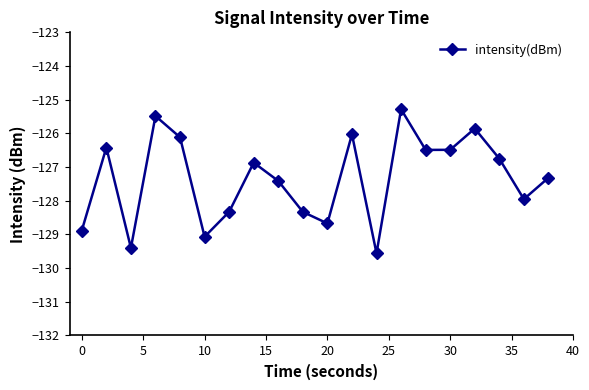

Reading left to right, transcribe all the data shown in this chart.

-128.9	-126.4	-129.4	-125.5	-126.1	-129.1	-128.3	-126.9	-127.4	-128.3	-128.7	-126.0	-129.6	-125.3	-126.5	-126.5	-125.9	-126.8	-128.0	-127.3